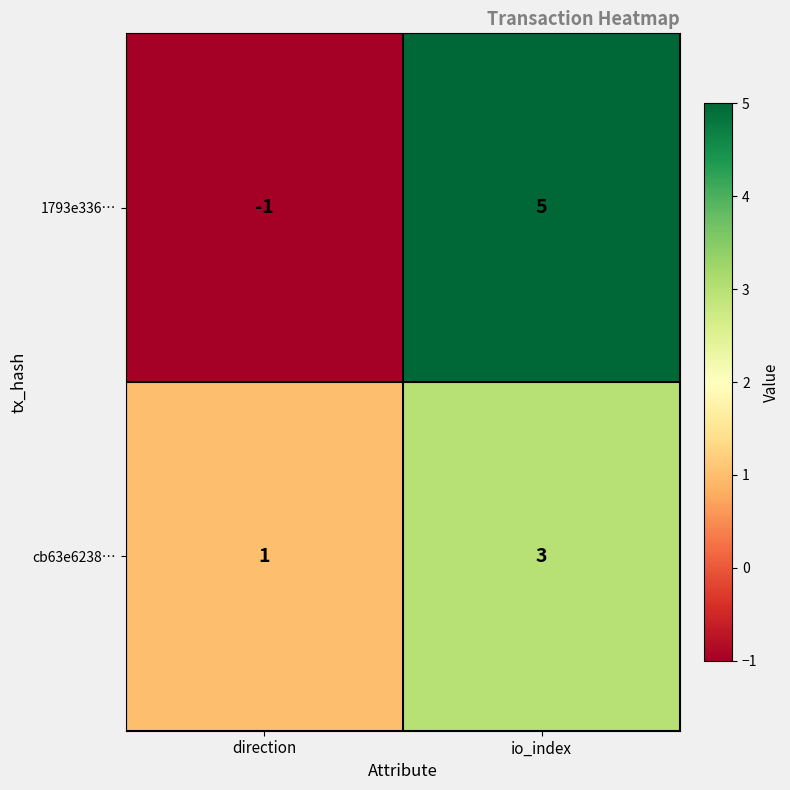

Is the value of cb63e6238… at direction greater than the value of 1793e336… at io_index?

No